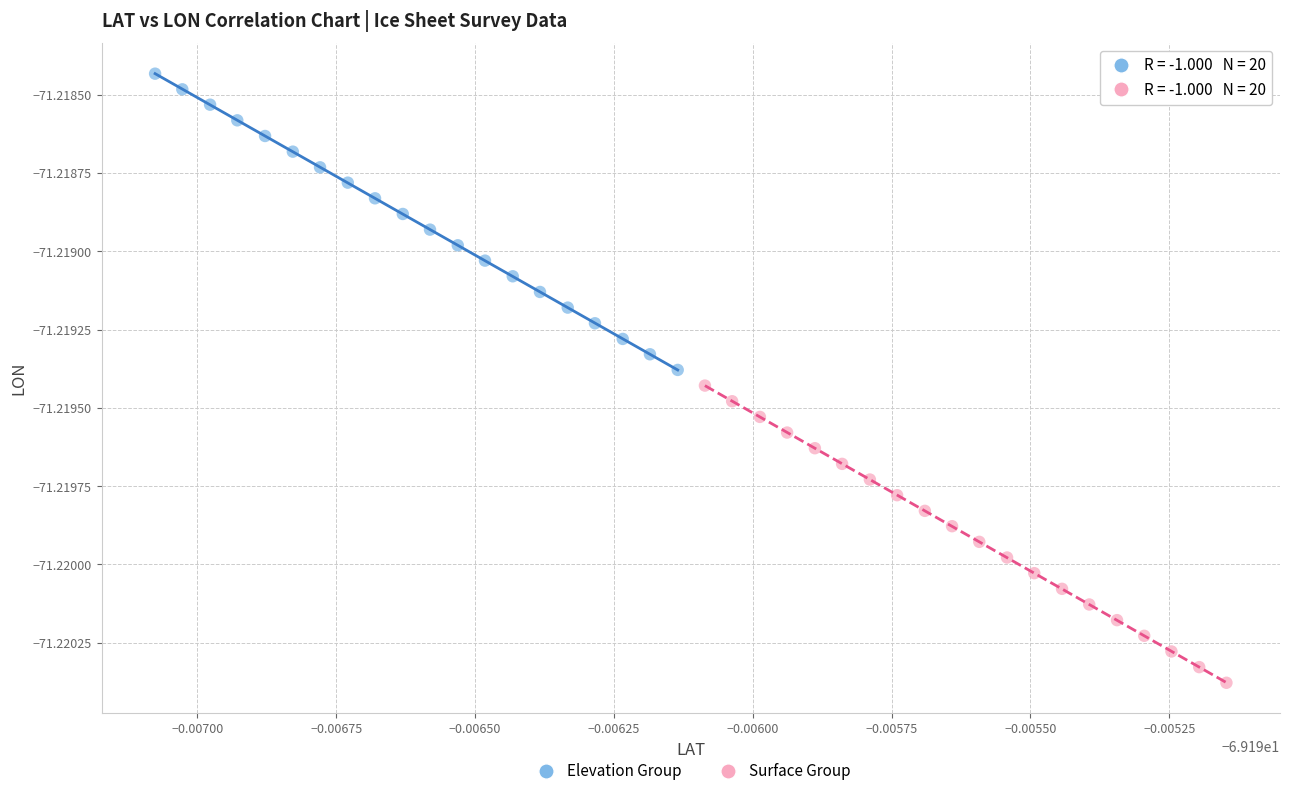

What are all the series names shown in the legend?

Elevation Group, Surface Group